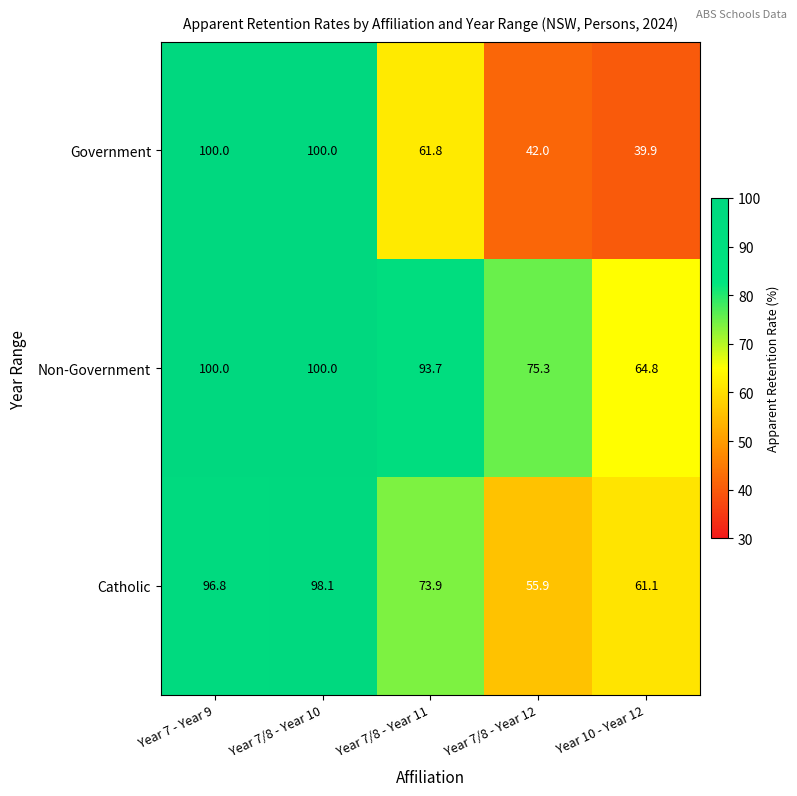

Is it true that Government equals 69.8 at Year 7/8 - Year 12?

False